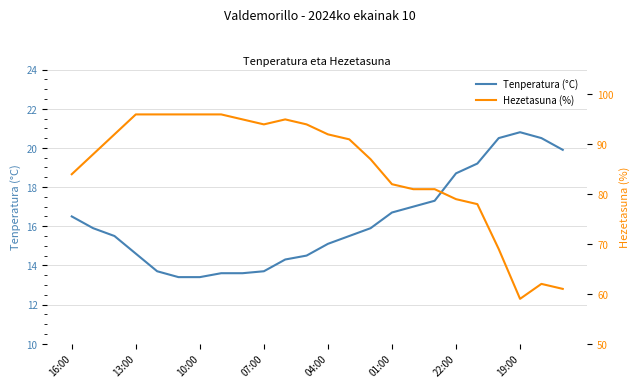

How many lines are shown in the chart?

2